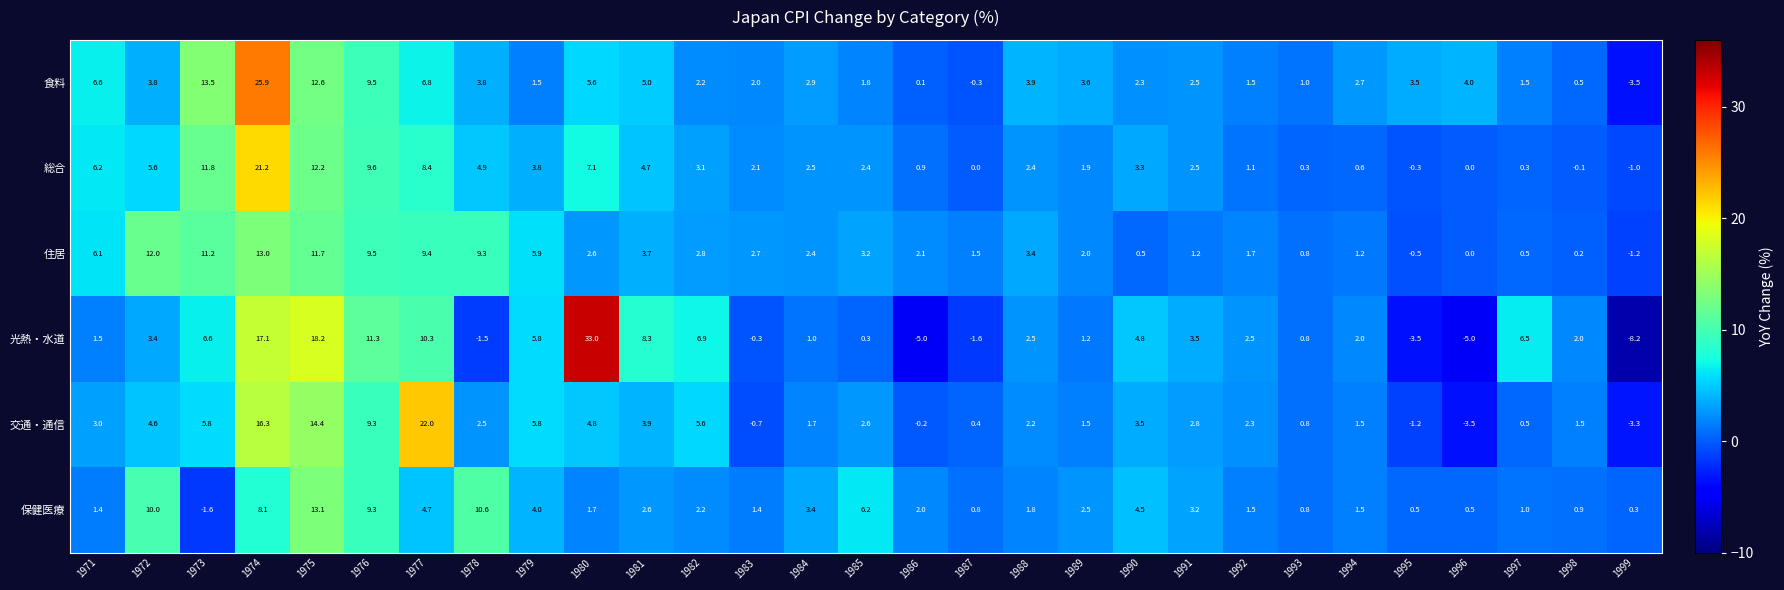

How many series are shown in this chart?

6